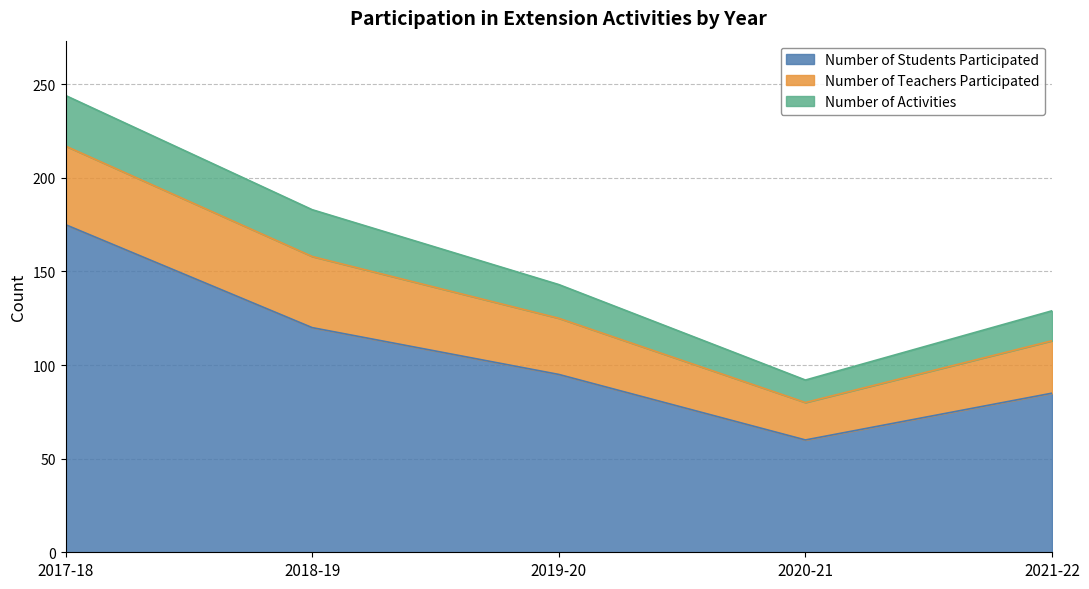

What is the sum of the Number of Activities values at 2018-19 and 2017-18?

52